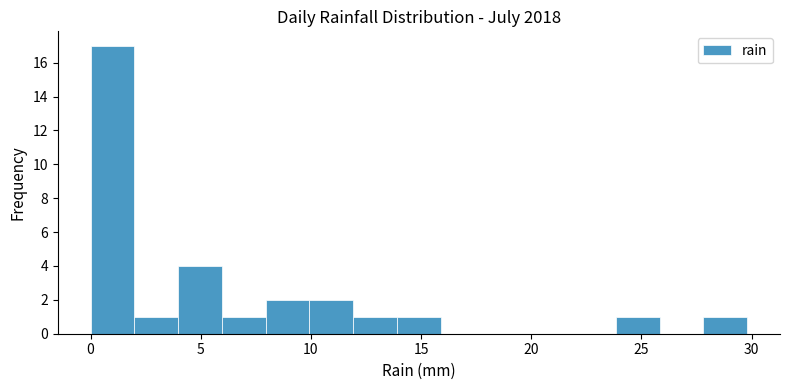

Read against the x-axis, roughly where is the centre of the tallest bar?

1.0